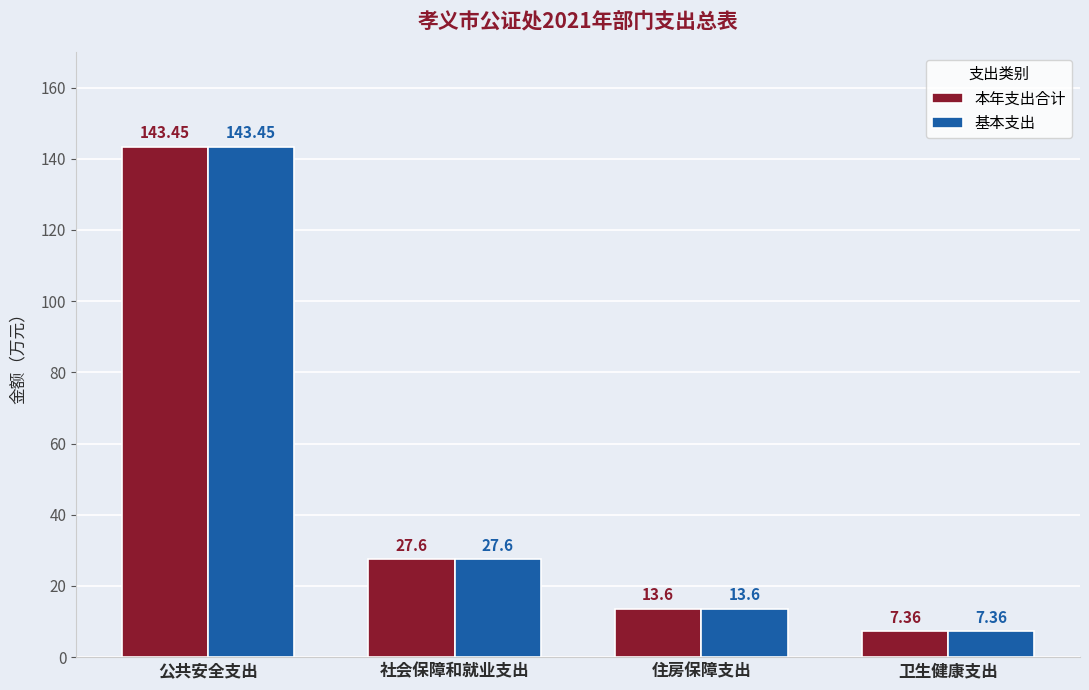

List the labels in order of 基本支出 value, smallest first.

卫生健康支出, 住房保障支出, 社会保障和就业支出, 公共安全支出